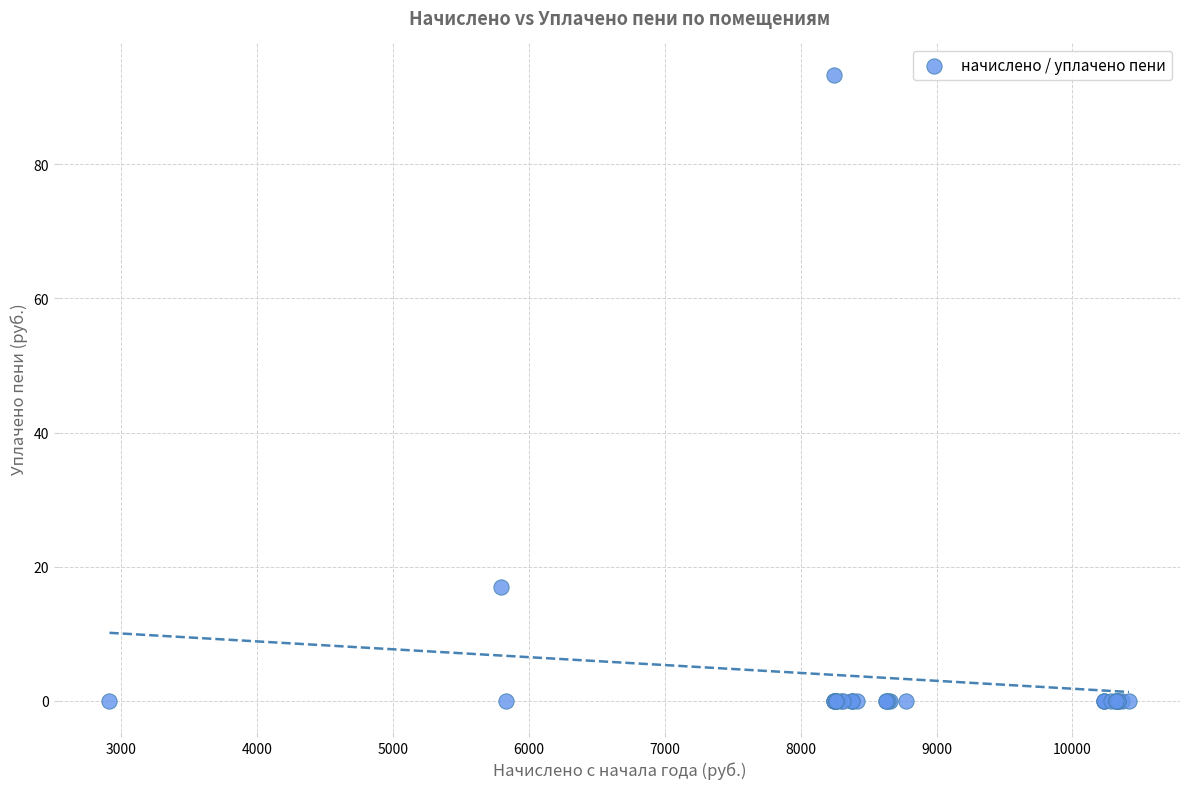

What Y value in the scatter plot is closest to 46?

17.0